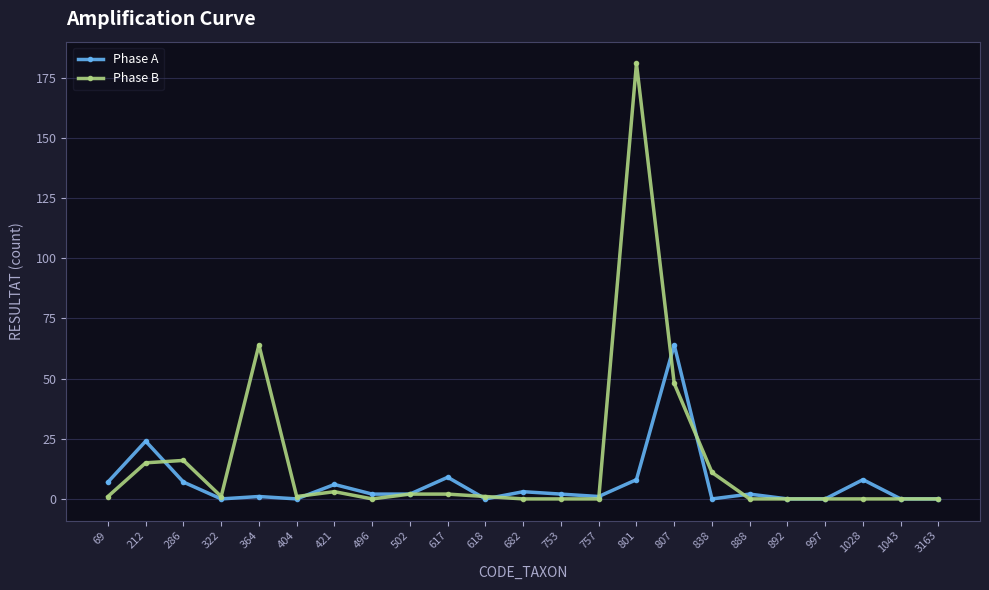

Between which two adjacent categories do Phase B and Phase A first intersect?

212 and 286